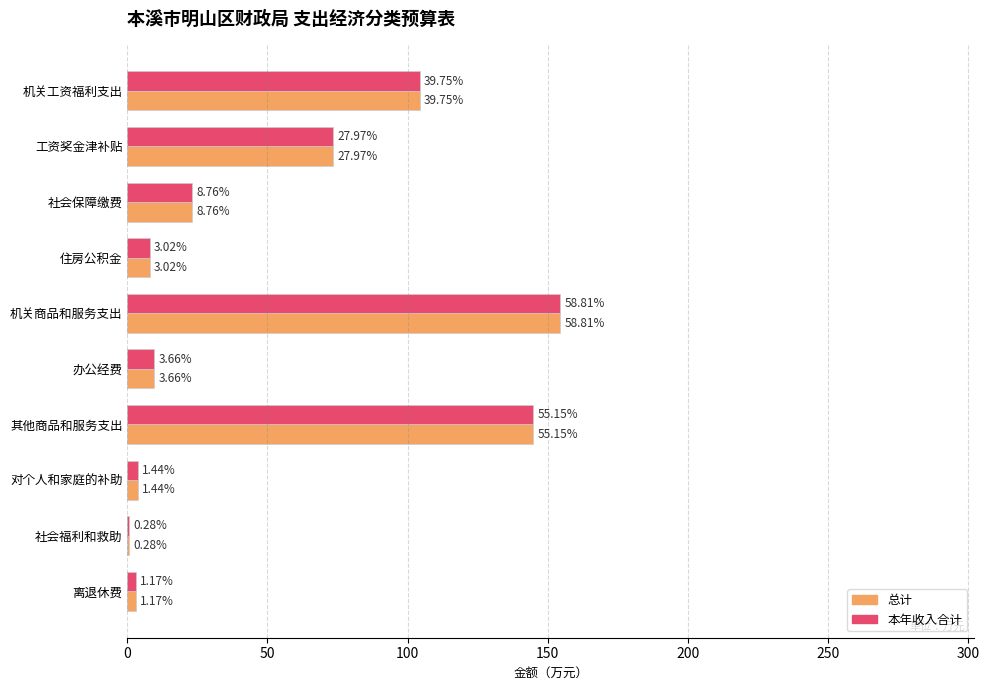

What are all the series names shown in the legend?

总计, 本年收入合计